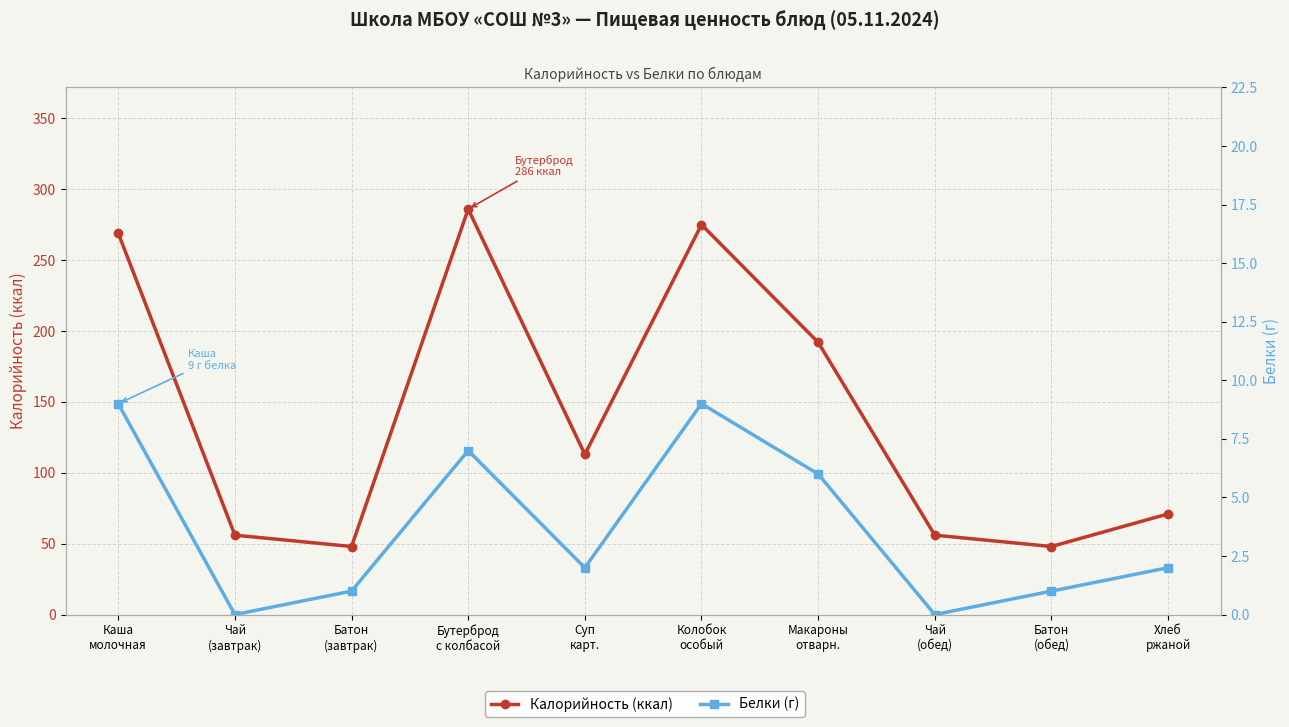

Rank the series by their average value, from highest to lowest.

Калорийность (ккал), Белки (г)